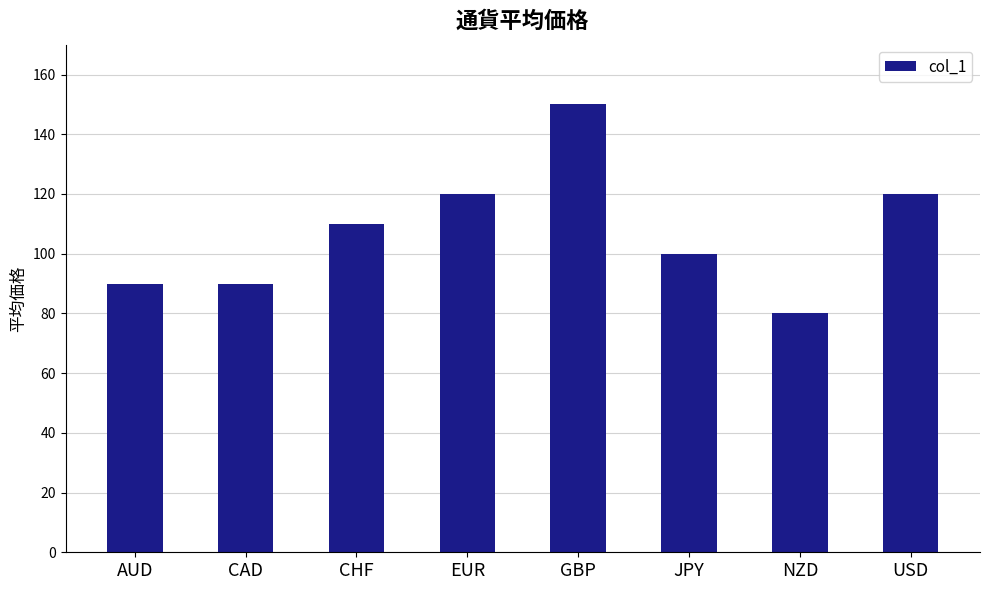

Between USD and NZD, which is larger?

USD